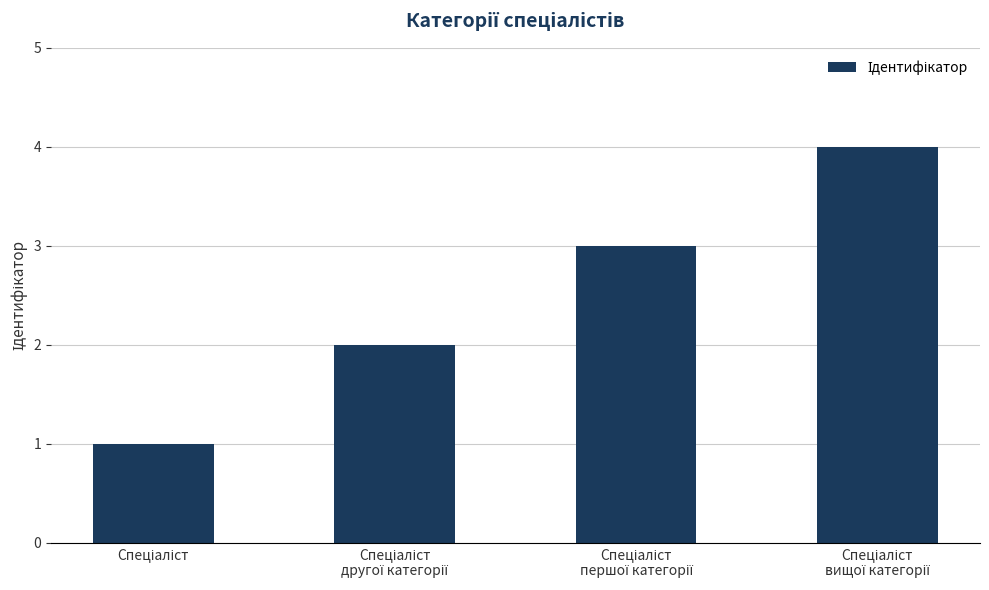

What is the sum of all values?

10